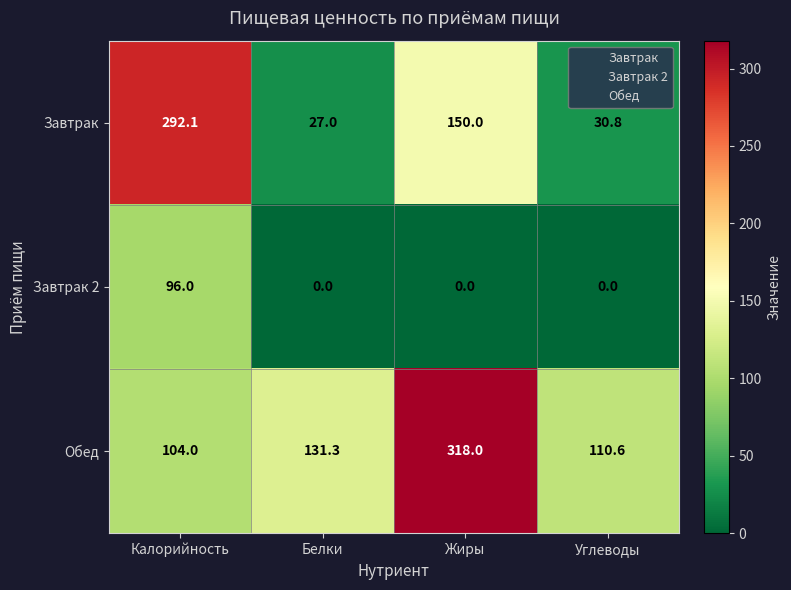

Rank the series at Белки from lowest to highest value.

Завтрак 2, Завтрак, Обед